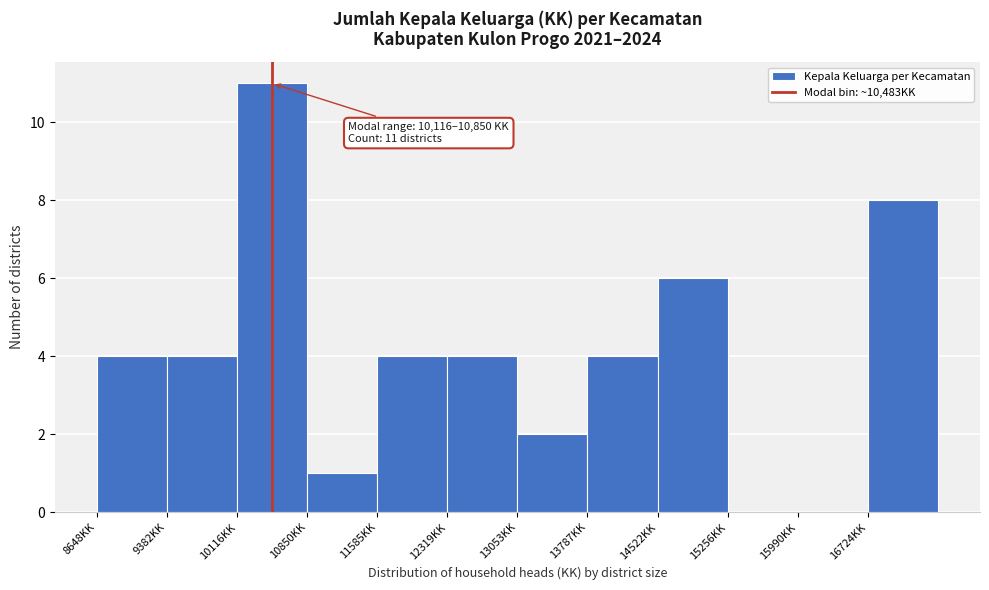

Which range on the x-axis has the tallest bar?

10100 to 10900